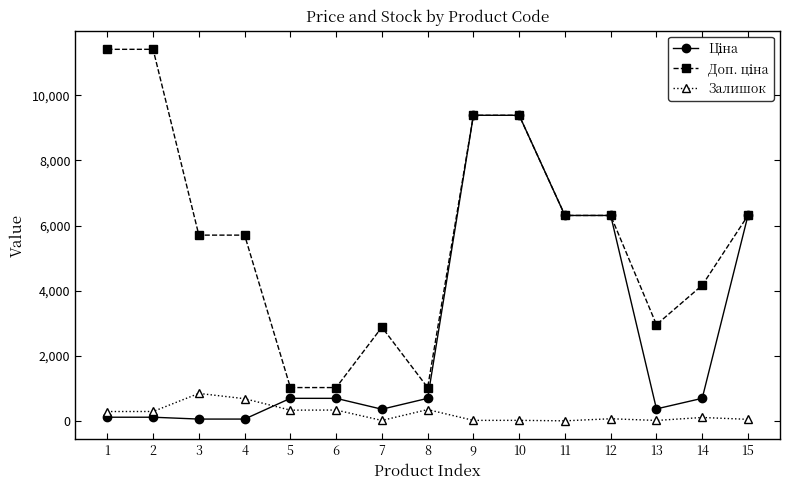

How many data points in Залишок are less than 106?

7